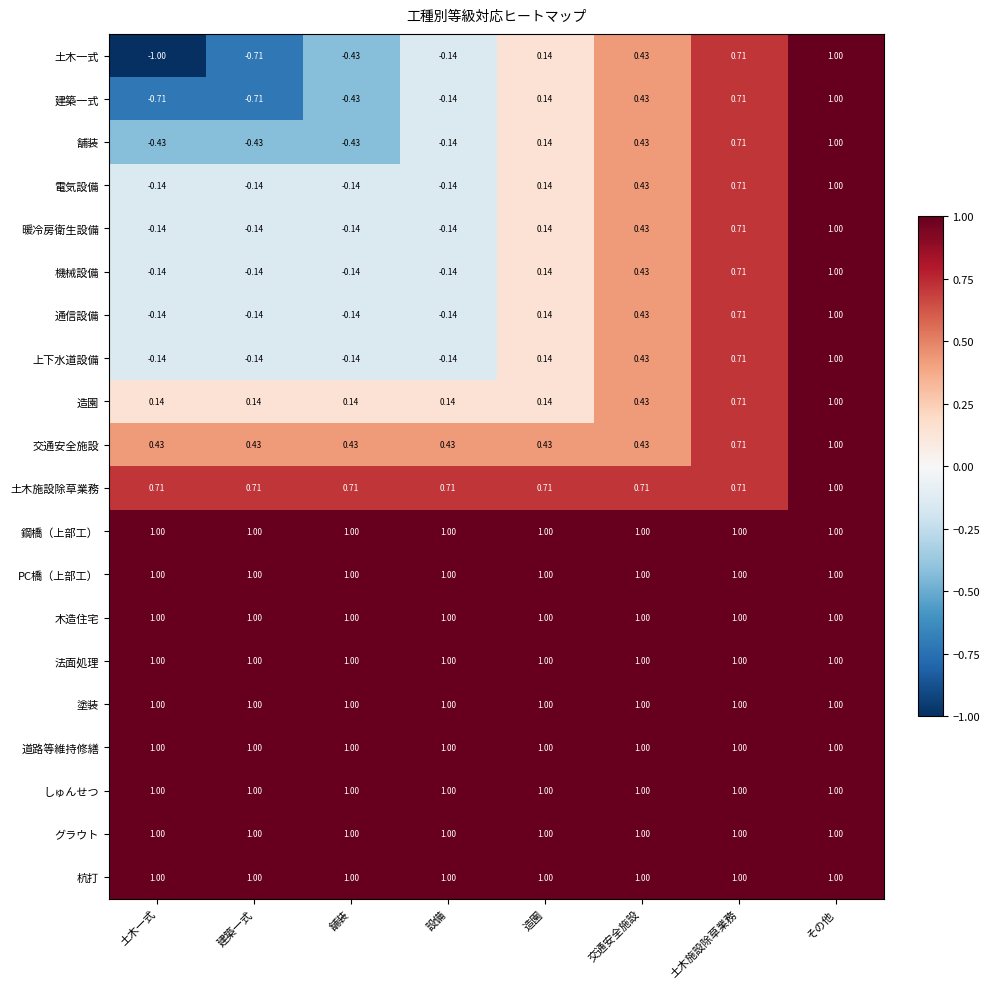

What is the greatest value displayed?

1.0